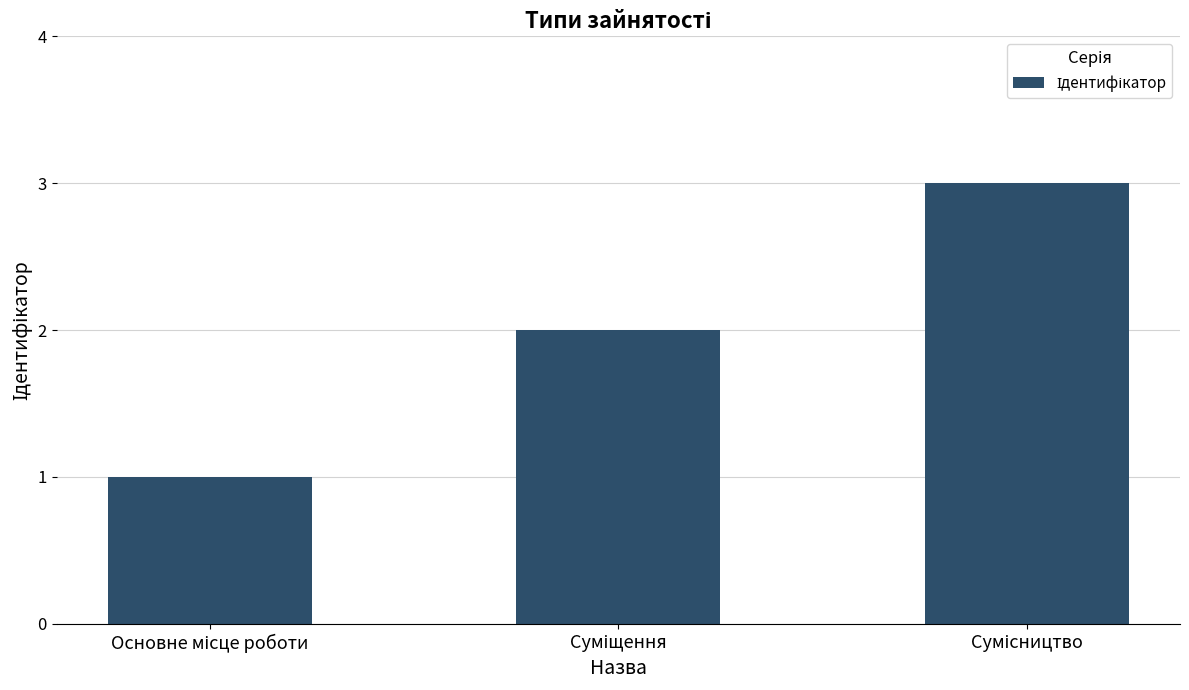

What is the maximum value shown in the chart?

3